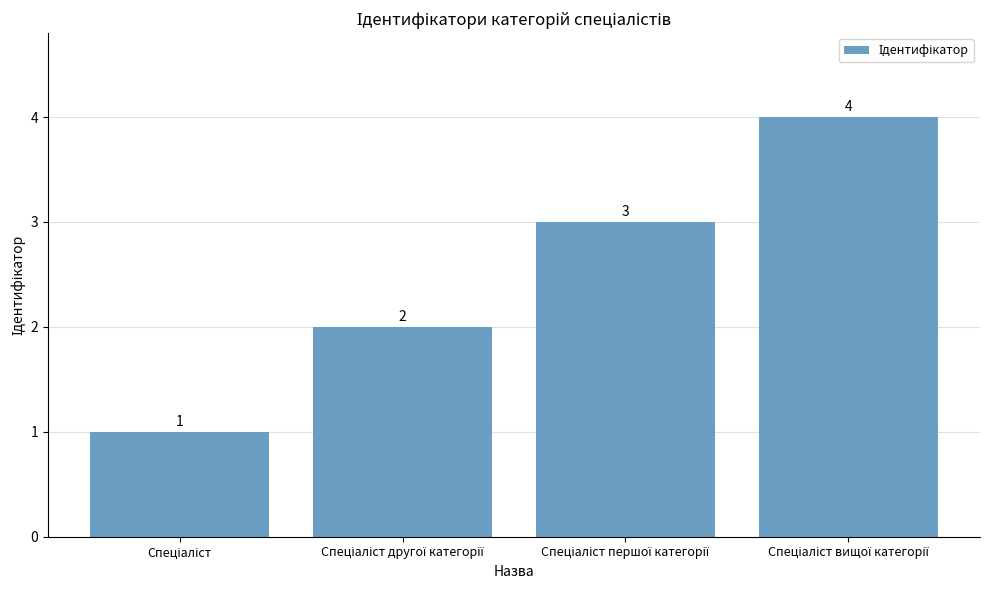

What is the difference between the second highest and minimum values?

2